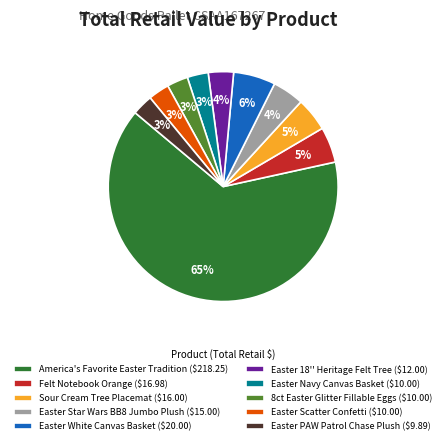

Which category has the biggest portion of the pie?

America's Favorite Easter Tradition ($218.25)